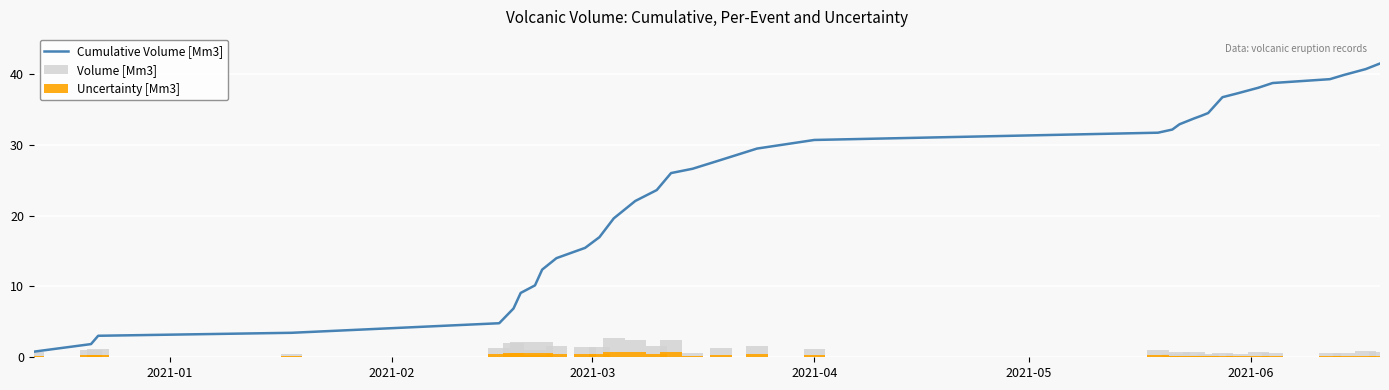

Is it true that Volume [Mm3] equals 0.5 at 20?

False